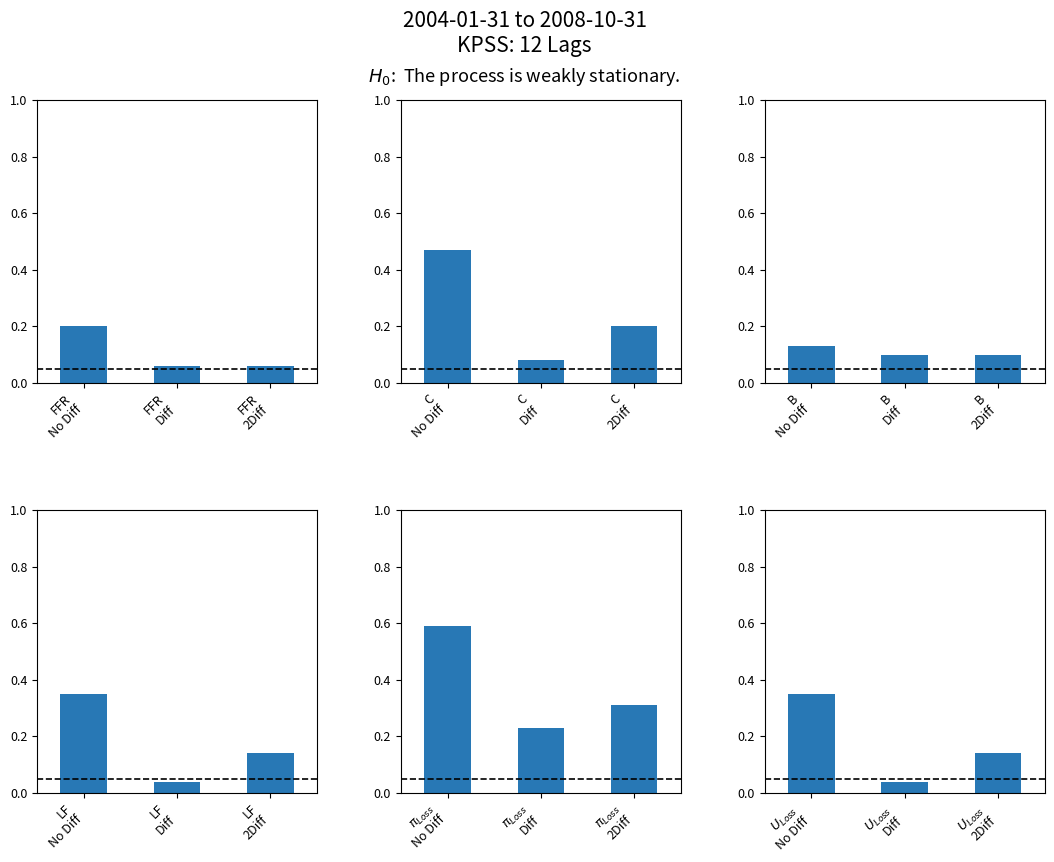

True or false: C has a value of 0.1 at C Diff.

True